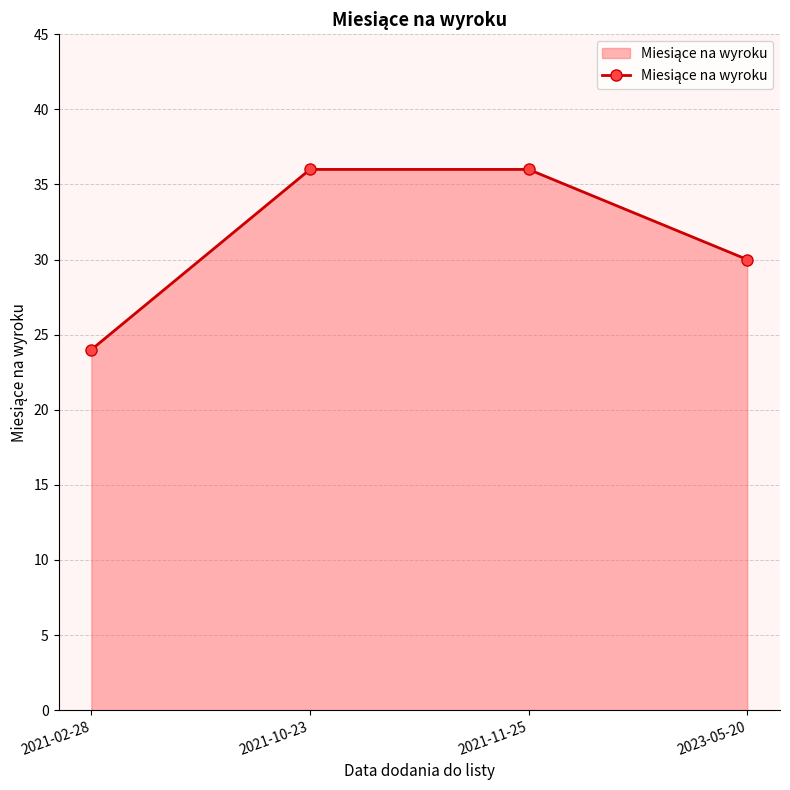

What is the difference between the maximum and second lowest values?

6